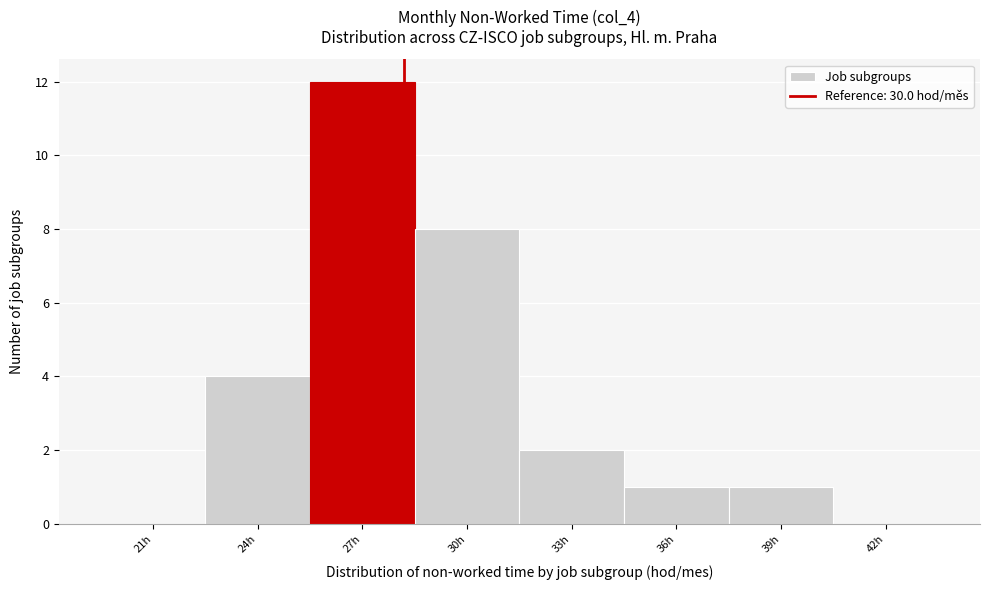

Reading left to right, transcribe all the data shown in this chart.

21h=0	24h=4	27h=12	30h=8	33h=2	36h=1	39h=1	42h=0